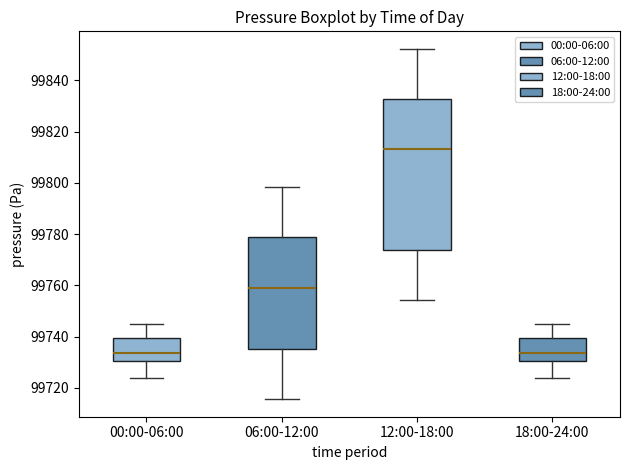

Which box is the tallest, from its lower edge to its upper edge?

12:00-18:00